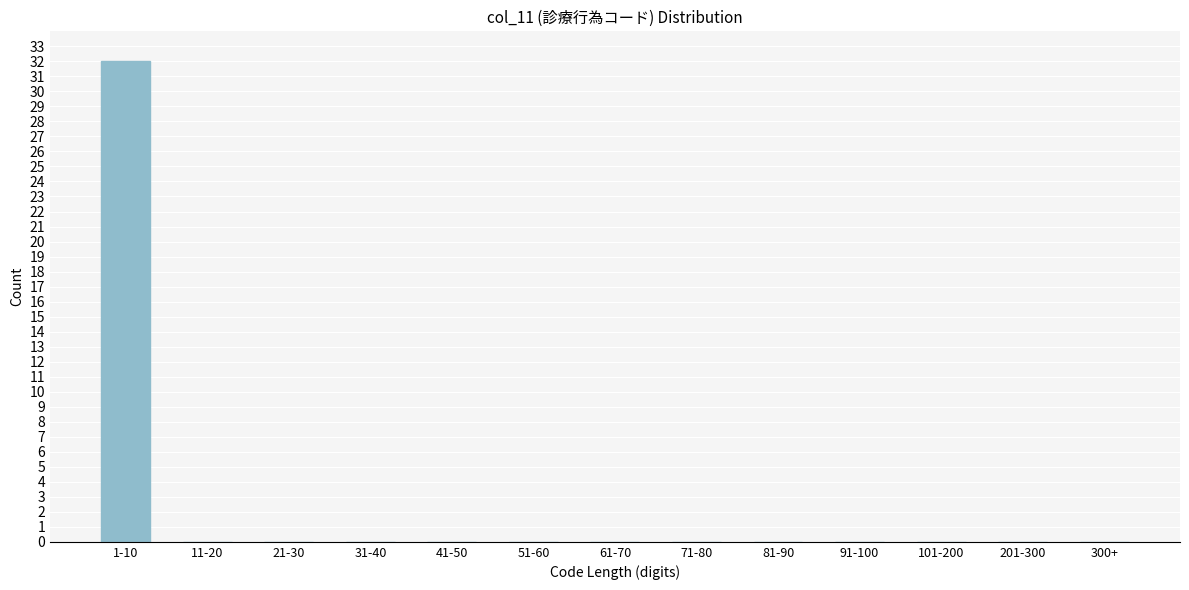

Reading left to right, list all the values displayed in this chart.

1-10=32	11-20=0	21-30=0	31-40=0	41-50=0	51-60=0	61-70=0	71-80=0	81-90=0	91-100=0	101-200=0	201-300=0	300+=0